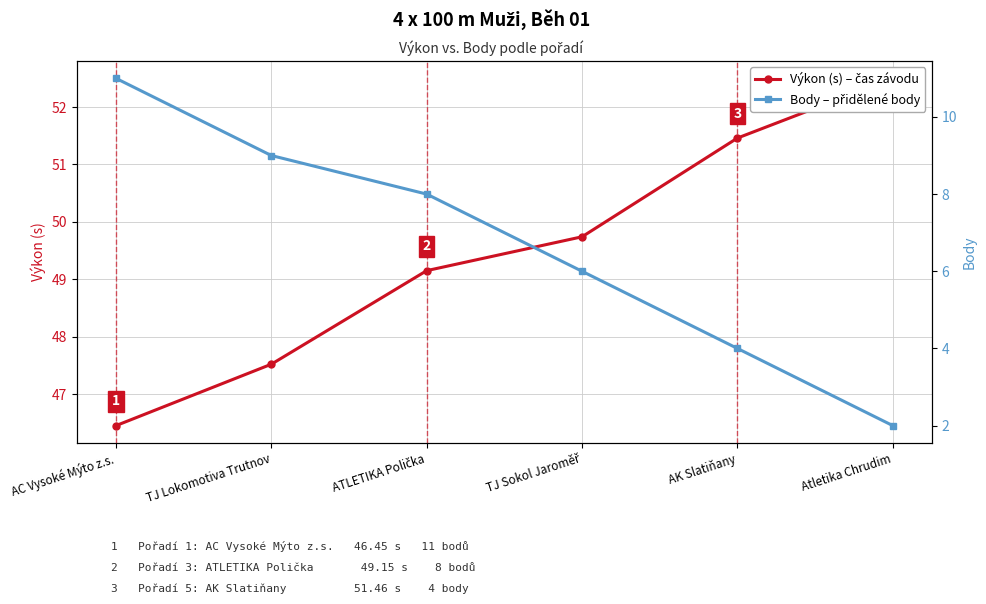

What is the total value across all series at AC Vysoké Mýto z.s.?

57.5